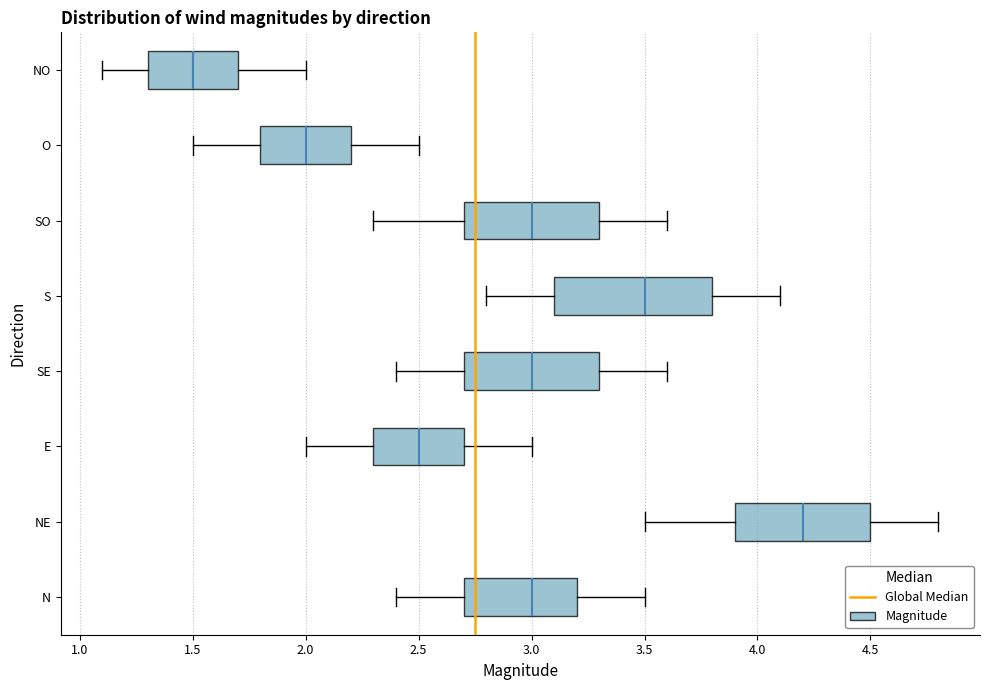

Reading bottom to top, transcribe this box plot: for each box, give where its median line is, the range the box spans, and where its two whiskers end, as read against the x-axis. The values are not printed on the chart, so give them approximately, as read against the axis.

N: median 3.0, box 2.7 to 3.2, whiskers 2.4 to 3.5
NE: median 4.2, box 3.9 to 4.5, whiskers 3.5 to 4.8
E: median 2.5, box 2.3 to 2.7, whiskers 2.0 to 3.0
SE: median 3.0, box 2.7 to 3.3, whiskers 2.4 to 3.6
S: median 3.5, box 3.1 to 3.8, whiskers 2.8 to 4.1
SO: median 3.0, box 2.7 to 3.3, whiskers 2.3 to 3.6
O: median 2.0, box 1.8 to 2.2, whiskers 1.5 to 2.5
NO: median 1.5, box 1.3 to 1.7, whiskers 1.1 to 2.0